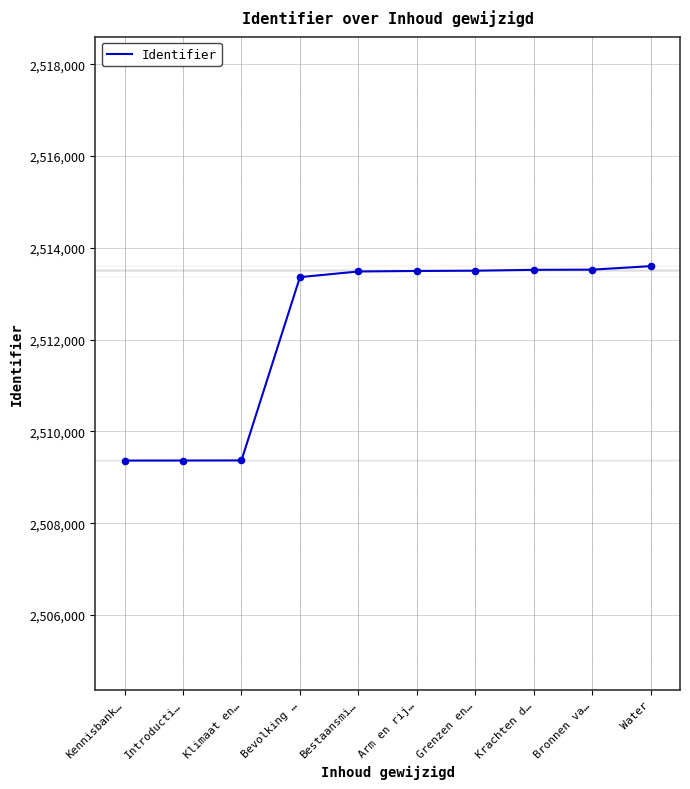

What is the change in value from Grenzen en… to Water?

+99